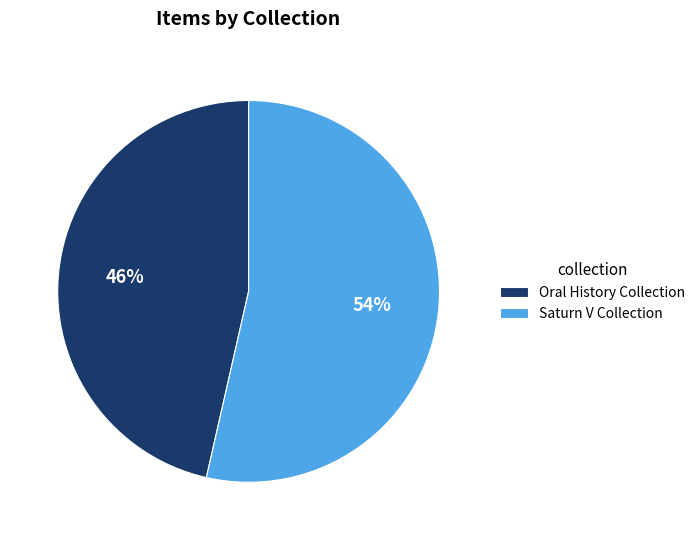

What percentage is the Oral History Collection slice, to the nearest percent?

46%